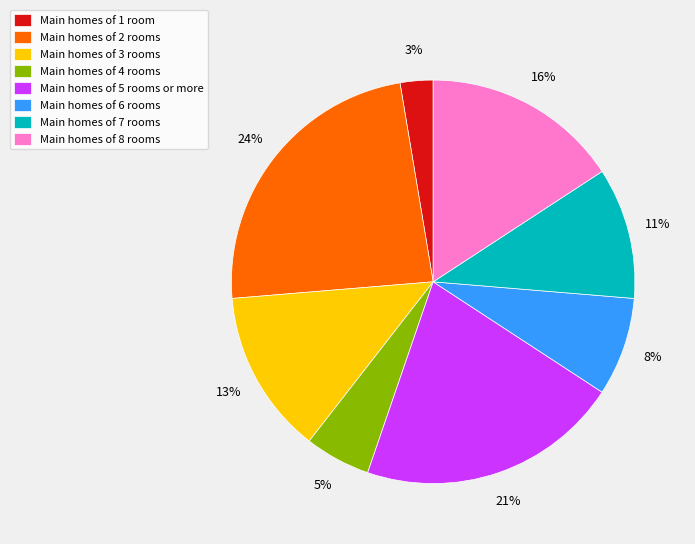

The Main homes of 2 rooms slice represents 10% of the pie. True or false?

False